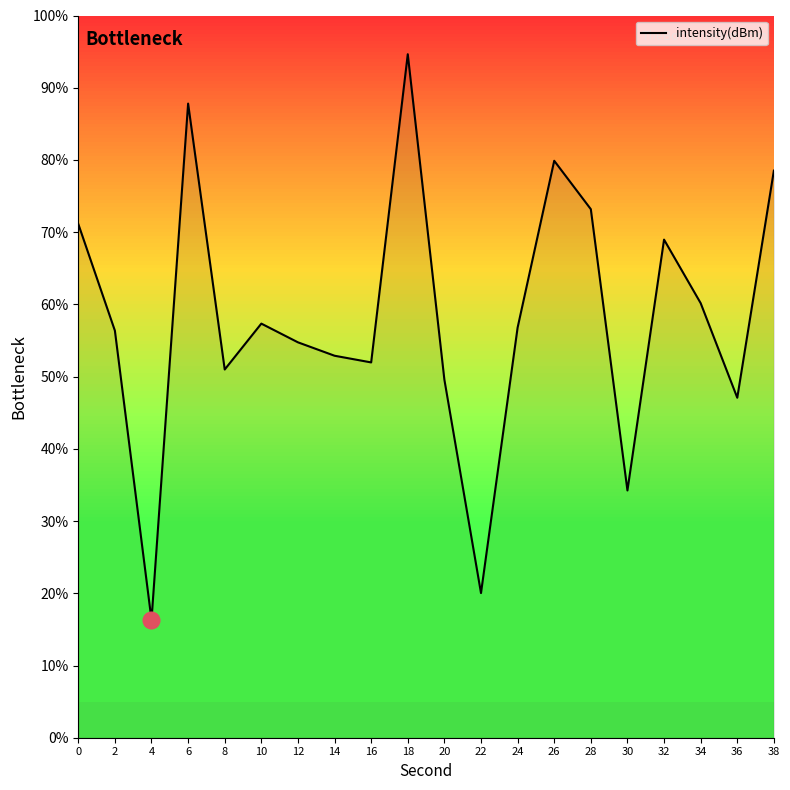

How many lines are shown in the chart?

1